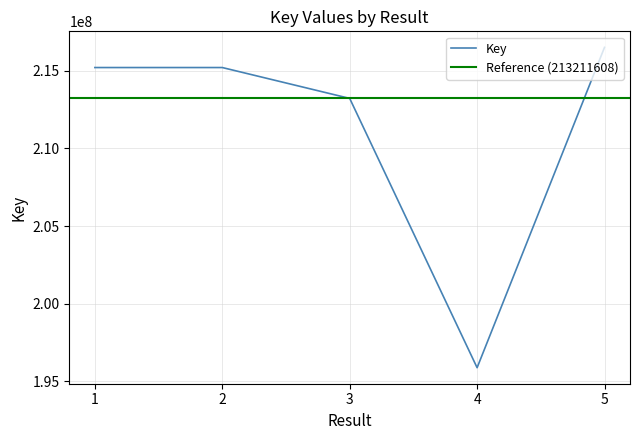

How many categories are shown in the chart?

5